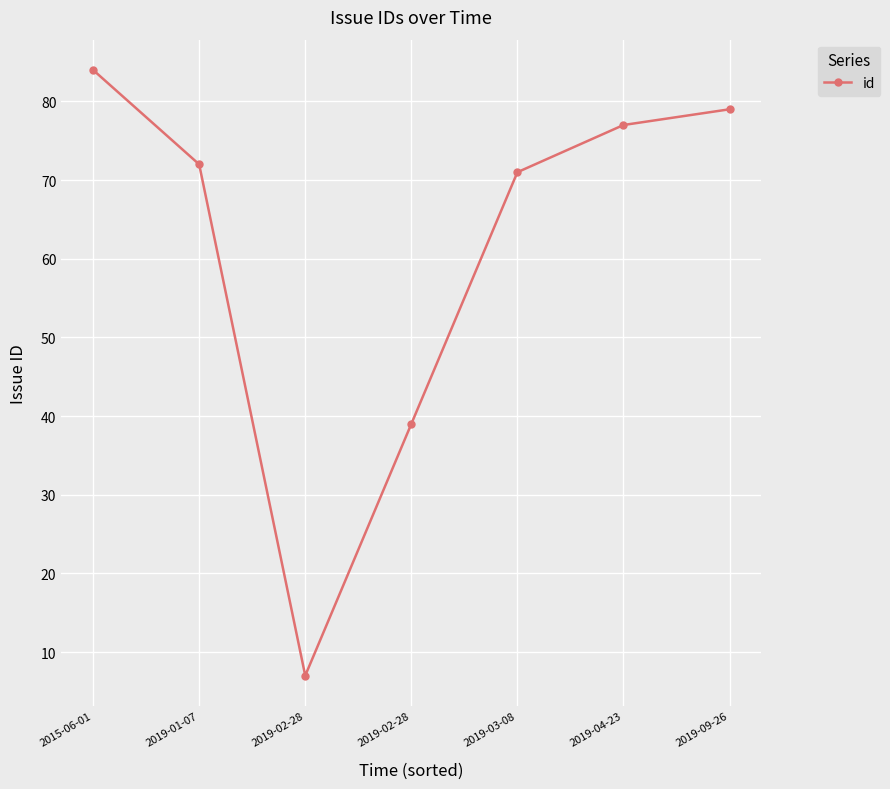

The chart shows a value of 24 at 2019-09-26. True or false?

False